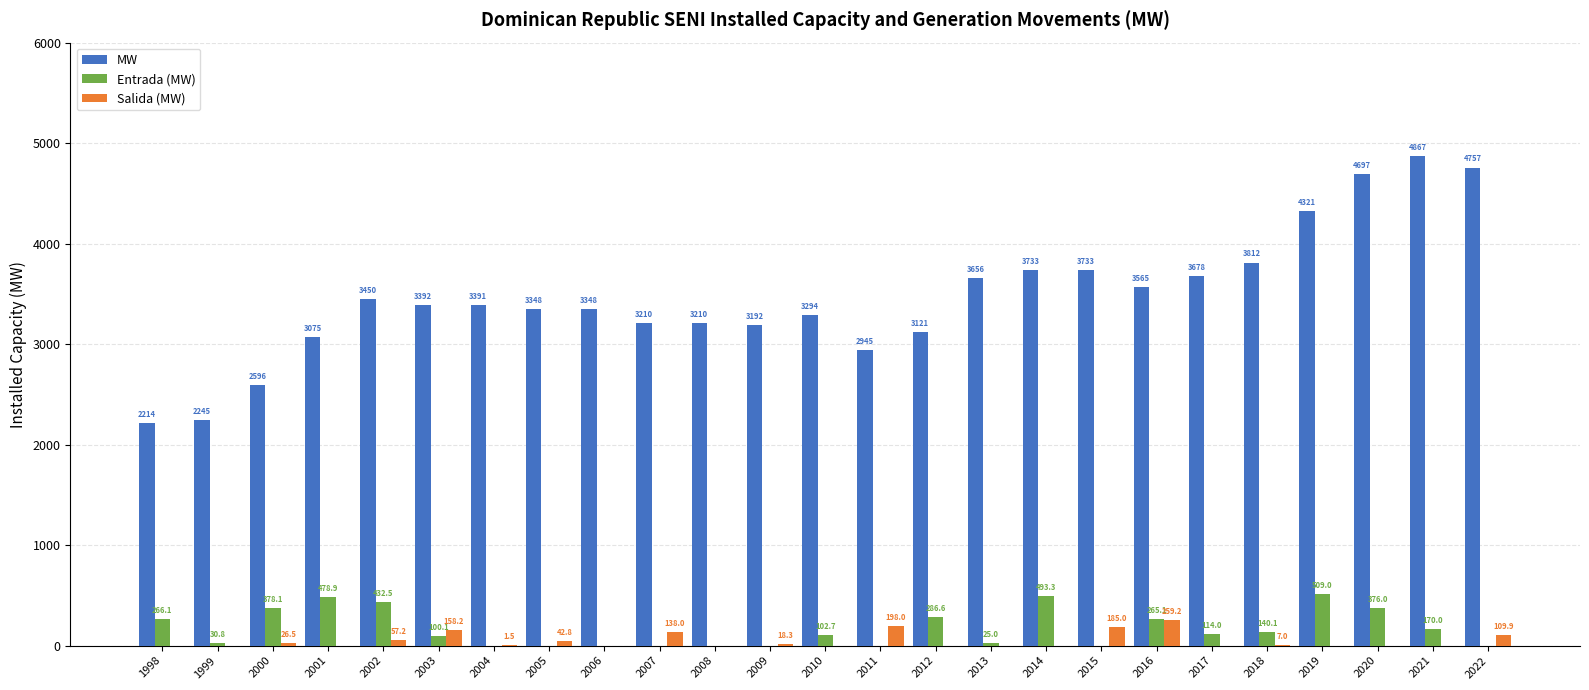

Reading left to right, what are all the values shown in this chart?

MW: 1998=2213.8	1999=2244.6	2000=2596.2	2001=3075.1	2002=3450.4	2003=3392.3	2004=3390.8	2005=3348.0	2006=3348.0	2007=3210.0	2008=3210.0	2009=3191.7	2010=3294.4	2011=2945.4	2012=3121.3	2013=3656.3	2014=3733.0	2015=3733.0	2016=3564.7	2017=3678.2	2018=3812.1	2019=4321.1	2020=4697.1	2021=4867.1	2022=4757.2
Entrada (MW): 1998=266.1	1999=30.8	2000=378.1	2001=478.9	2002=432.5	2003=100.1	2004=0.0	2005=0.0	2006=0.0	2007=0.0	2008=0.0	2009=0.0	2010=102.7	2011=0.0	2012=286.6	2013=25.0	2014=493.3	2015=0.0	2016=265.1	2017=114.0	2018=140.1	2019=509.0	2020=376.0	2021=170.0	2022=0.0
Salida (MW): 1998=0.0	1999=0.0	2000=26.5	2001=0.0	2002=57.2	2003=158.2	2004=1.5	2005=42.8	2006=0.0	2007=138.0	2008=0.0	2009=18.3	2010=0.0	2011=198.0	2012=0.0	2013=0.0	2014=0.0	2015=185.0	2016=259.2	2017=0.0	2018=7.0	2019=0.0	2020=0.0	2021=0.0	2022=109.9